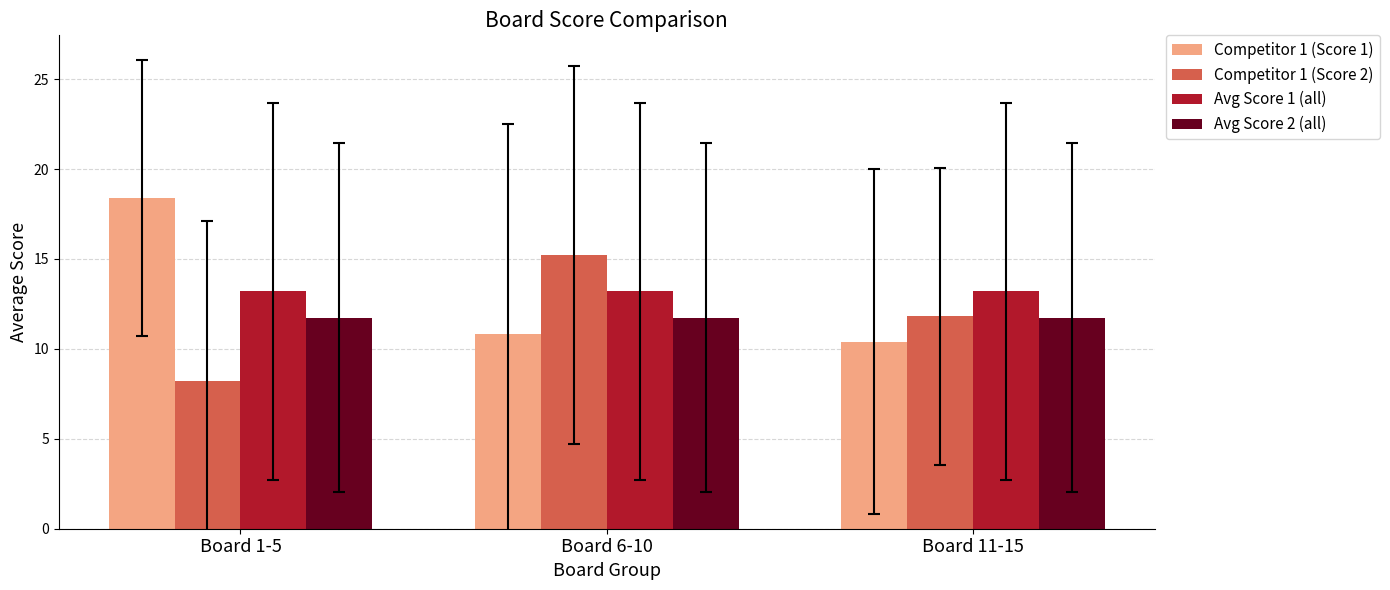

What are all the series names shown in the legend?

Competitor 1 (Score 1), Competitor 1 (Score 2), Avg Score 1 (all), Avg Score 2 (all)